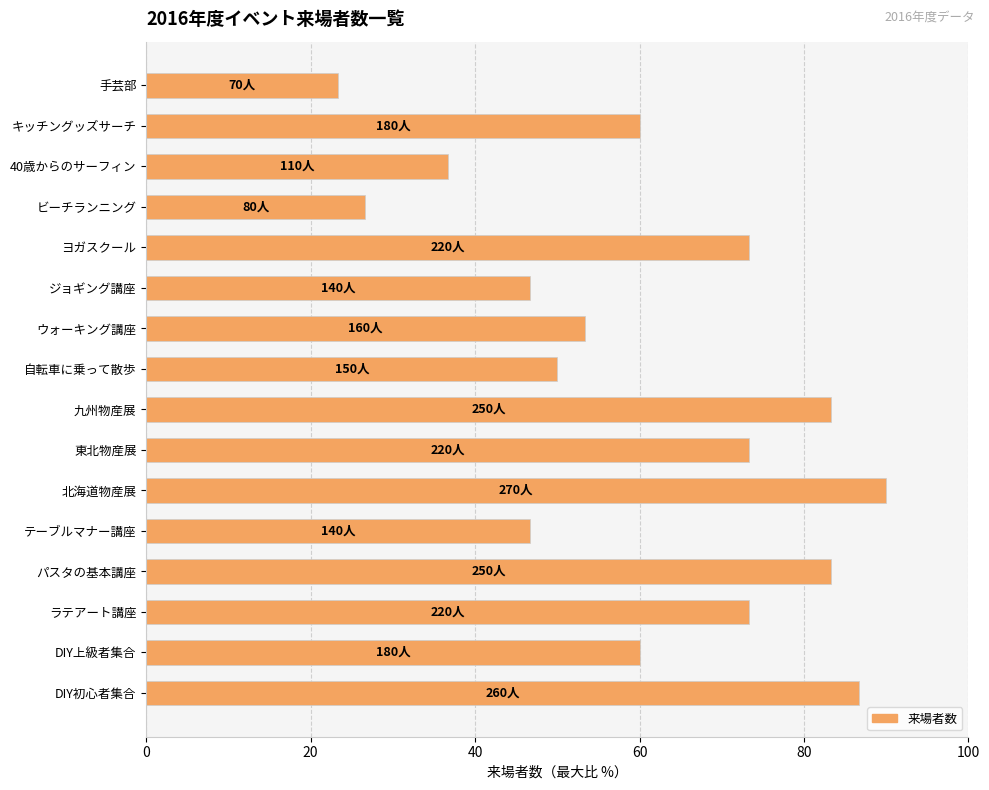

Reading bottom to top, extract all data points from this chart.

DIY初心者集合=86.7	DIY上級者集合=60.0	ラテアート講座=73.3	パスタの基本講座=83.3	テーブルマナー講座=46.7	北海道物産展=90.0	東北物産展=73.3	九州物産展=83.3	自転車に乗って散歩=50.0	ウォーキング講座=53.3	ジョギング講座=46.7	ヨガスクール=73.3	ビーチランニング=26.7	40歳からのサーフィン=36.7	キッチングッズサーチ=60.0	手芸部=23.3